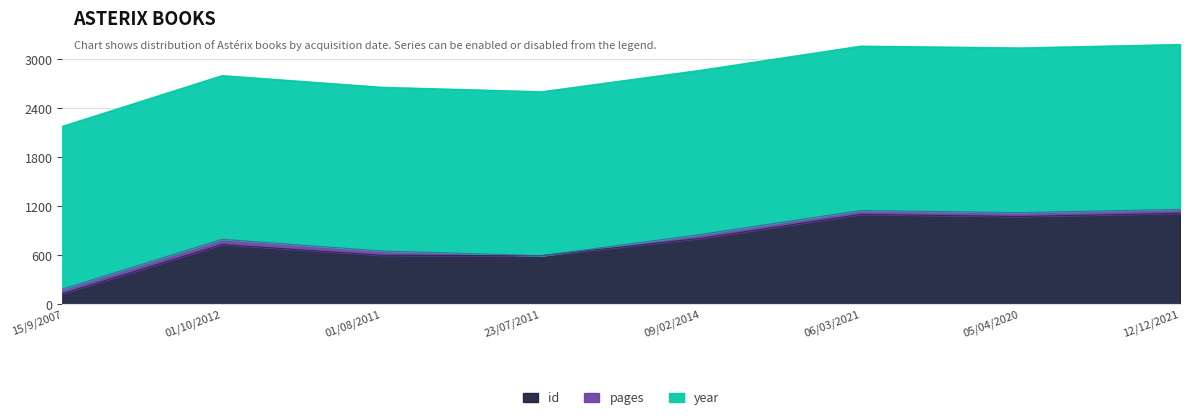

The value of id at 05/04/2020 is 1076.0. True or false?

True